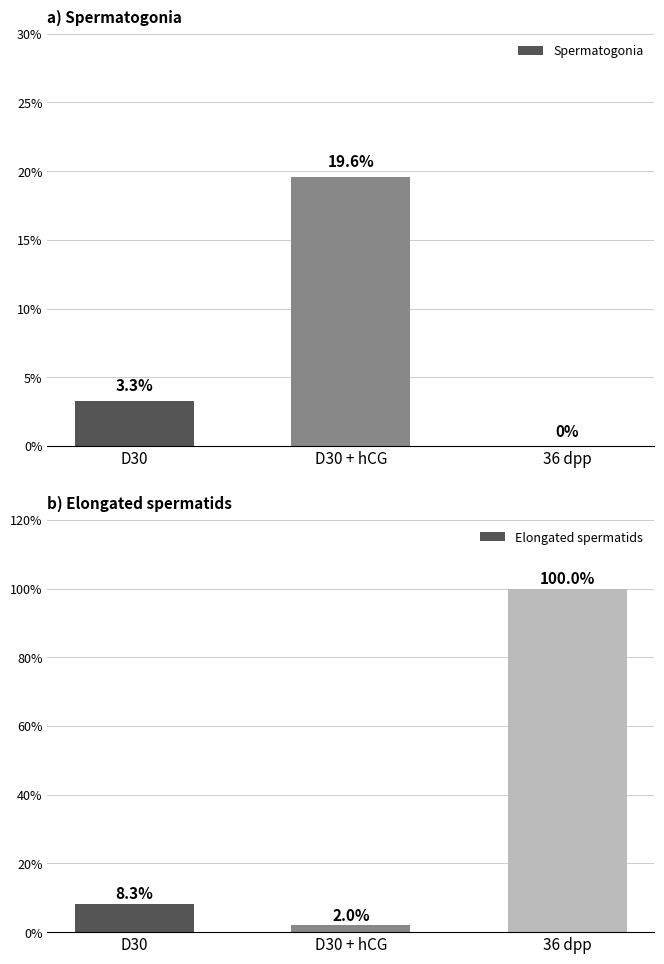

What value does the Elongated spermatids series have at D30 + hCG?

2.0